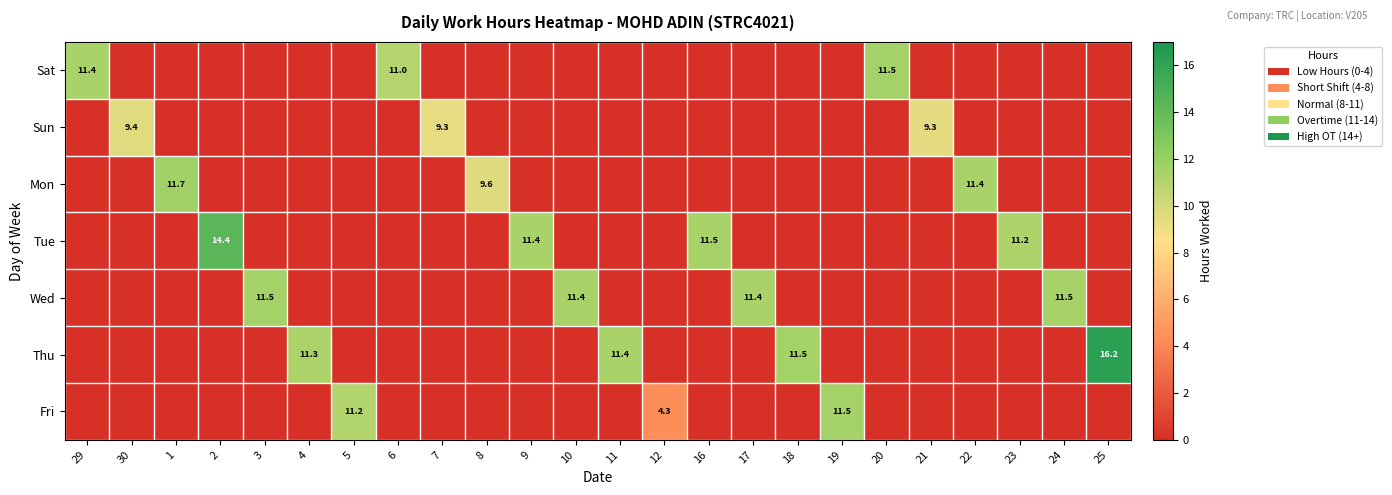

True or false: Sat has a value of 3.6 at 29.

False